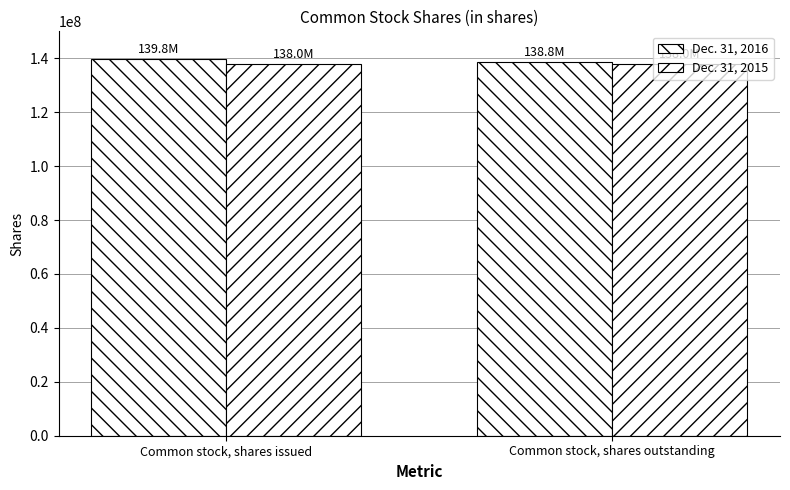

What is the total value across all series at Common stock, shares issued?

277800000